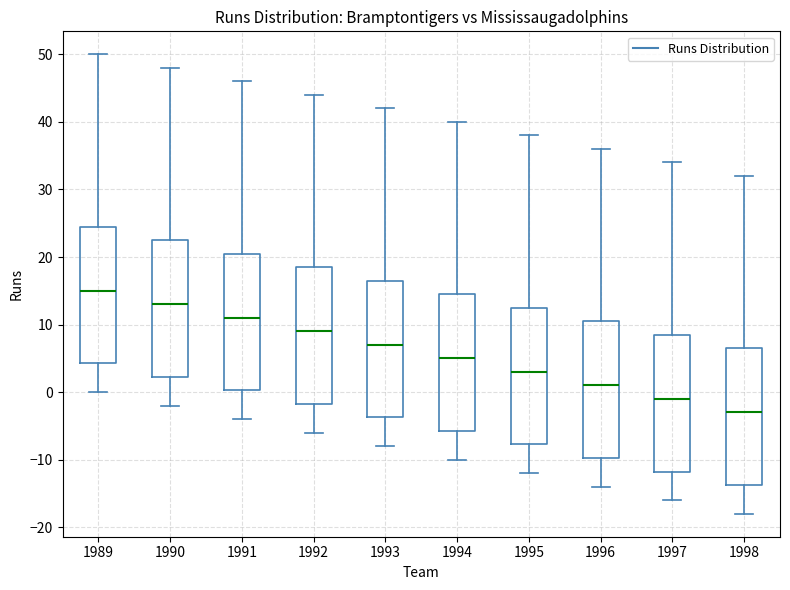

Reading left to right, transcribe this box plot: for each box, give where its median line is, the range the box spans, and where its two whiskers end, as read against the y-axis. The values are not printed on the chart, so give them approximately, as read against the axis.

1989: median 15, box 4 to 25, whiskers 0 to 50
1990: median 13, box 2 to 23, whiskers -2 to 48
1991: median 11, box 0 to 21, whiskers -4 to 46
1992: median 9, box -2 to 19, whiskers -6 to 44
1993: median 7, box -4 to 17, whiskers -8 to 42
1994: median 5, box -6 to 15, whiskers -10 to 40
1995: median 3, box -8 to 13, whiskers -12 to 38
1996: median 1, box -10 to 11, whiskers -14 to 36
1997: median -1, box -12 to 9, whiskers -16 to 34
1998: median -3, box -14 to 7, whiskers -18 to 32